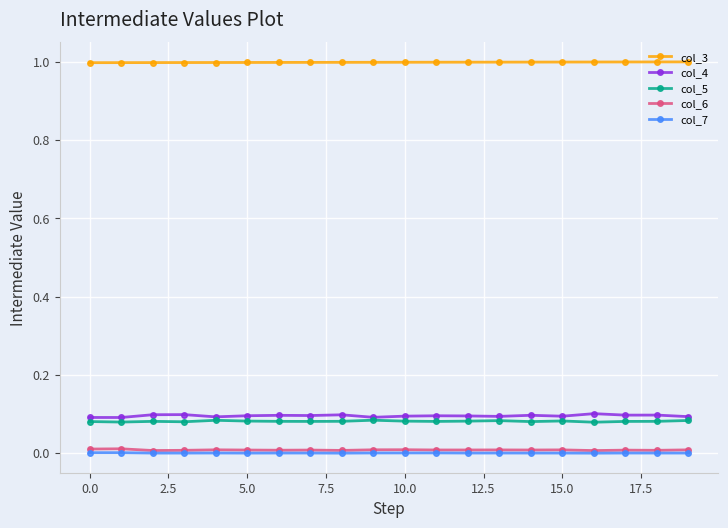

Rank the series by their maximum value, from lowest to highest.

col_7, col_6, col_5, col_4, col_3